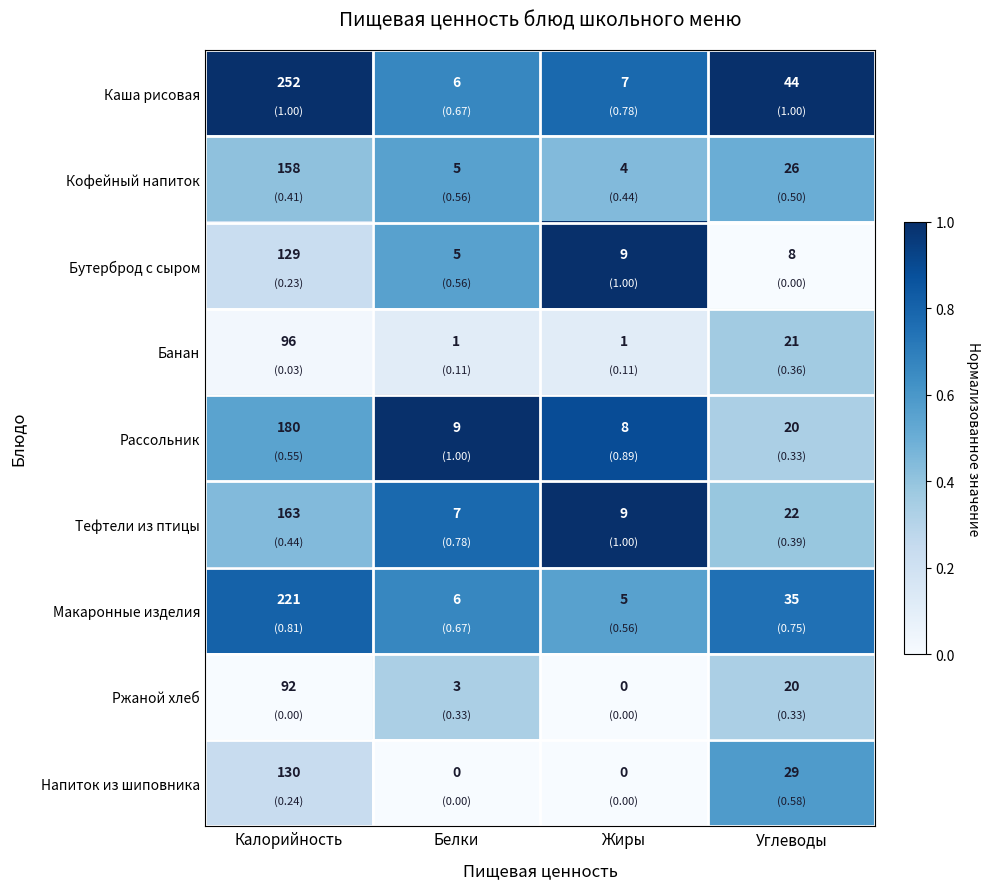

The value of Тефтели из птицы at Жиры is 5. True or false?

False